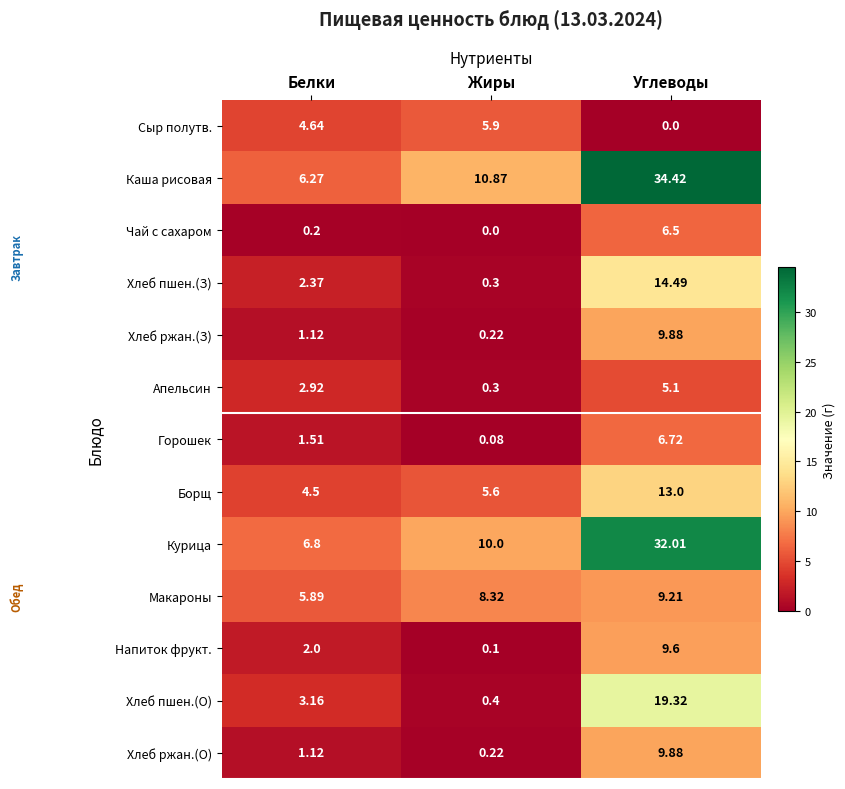

Which series has the widest spread of values?

Каша рисовая